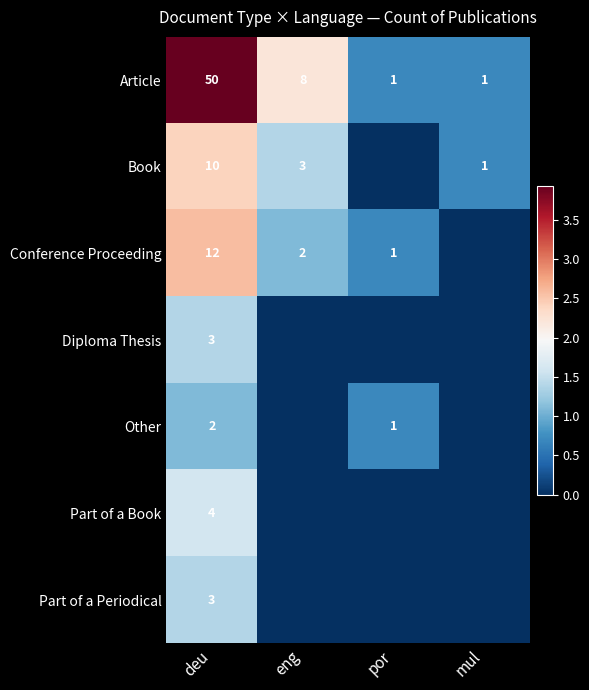

What is the difference between the maximum and minimum values in the Article series?

49